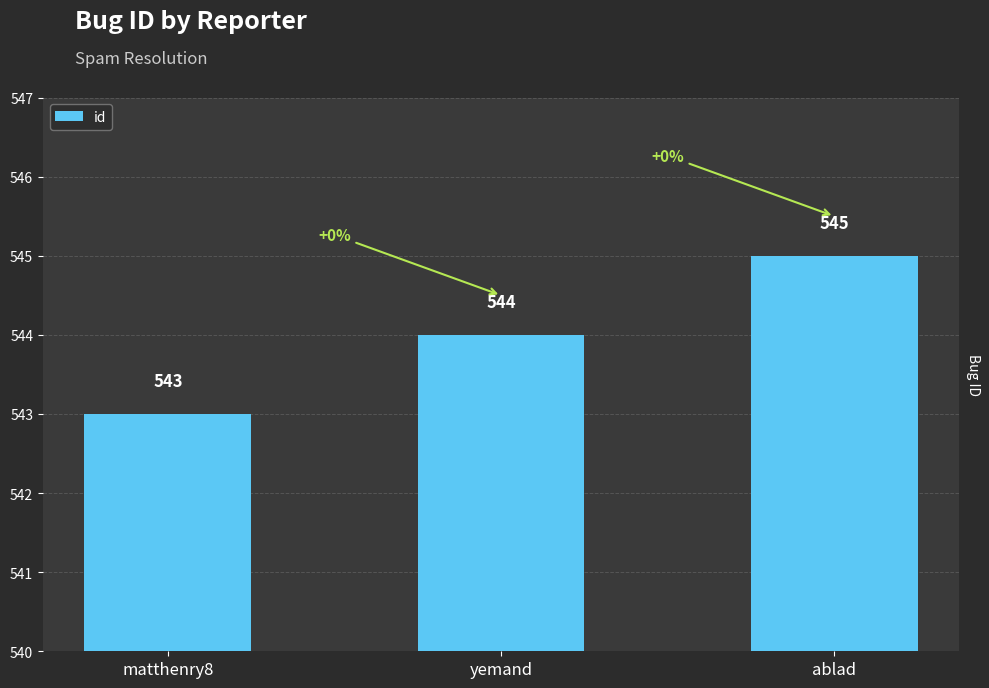

Are the bars grouped side by side (vs. stacked)?

No